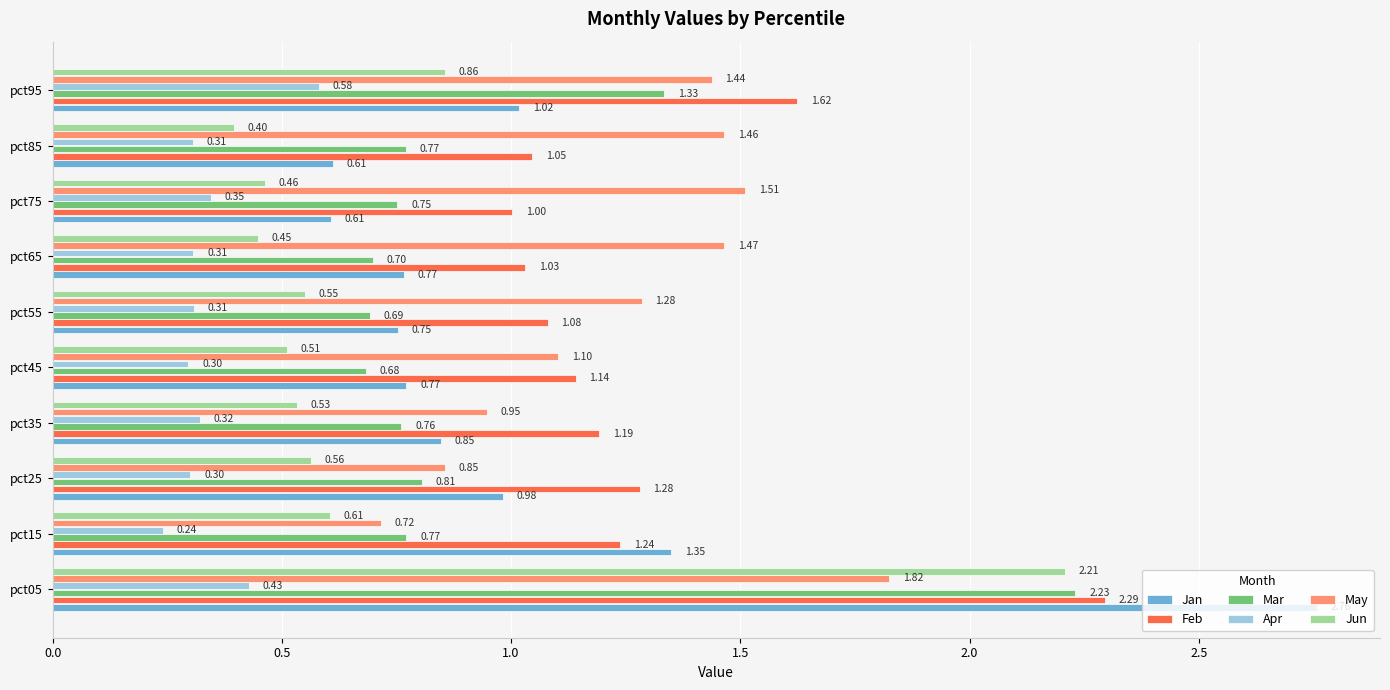

Rank the series by their maximum value, from lowest to highest.

Apr, May, Jun, Mar, Feb, Jan